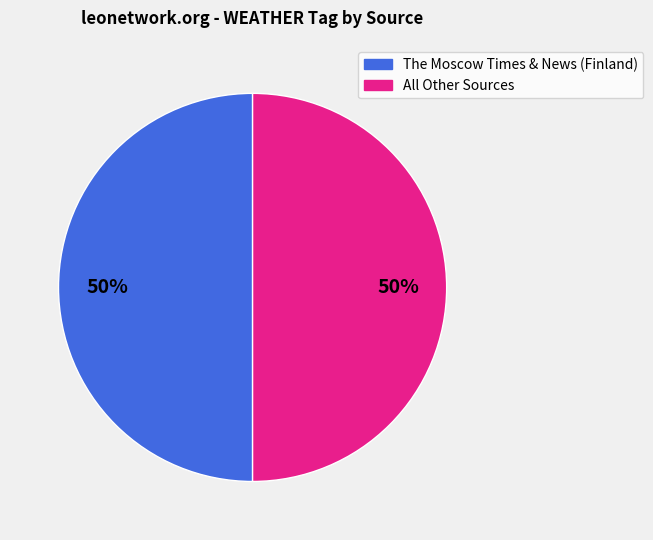

To the nearest percent, what is the difference between the largest and smallest slice percentages?

0%